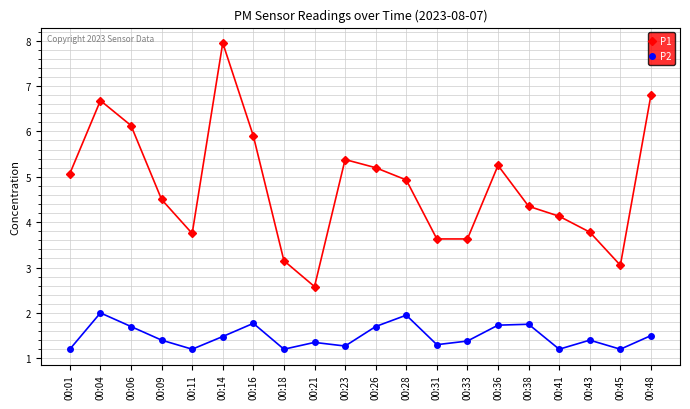

Rank the series by their maximum value, from highest to lowest.

P1, P2